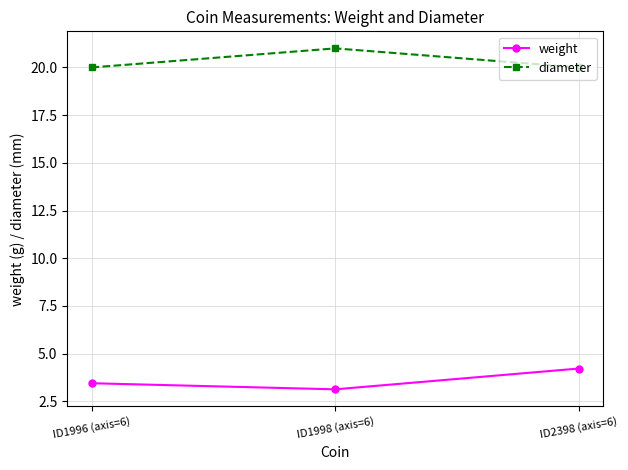

True or false: diameter has a value of 20.0 at ID1996 (axis=6).

True